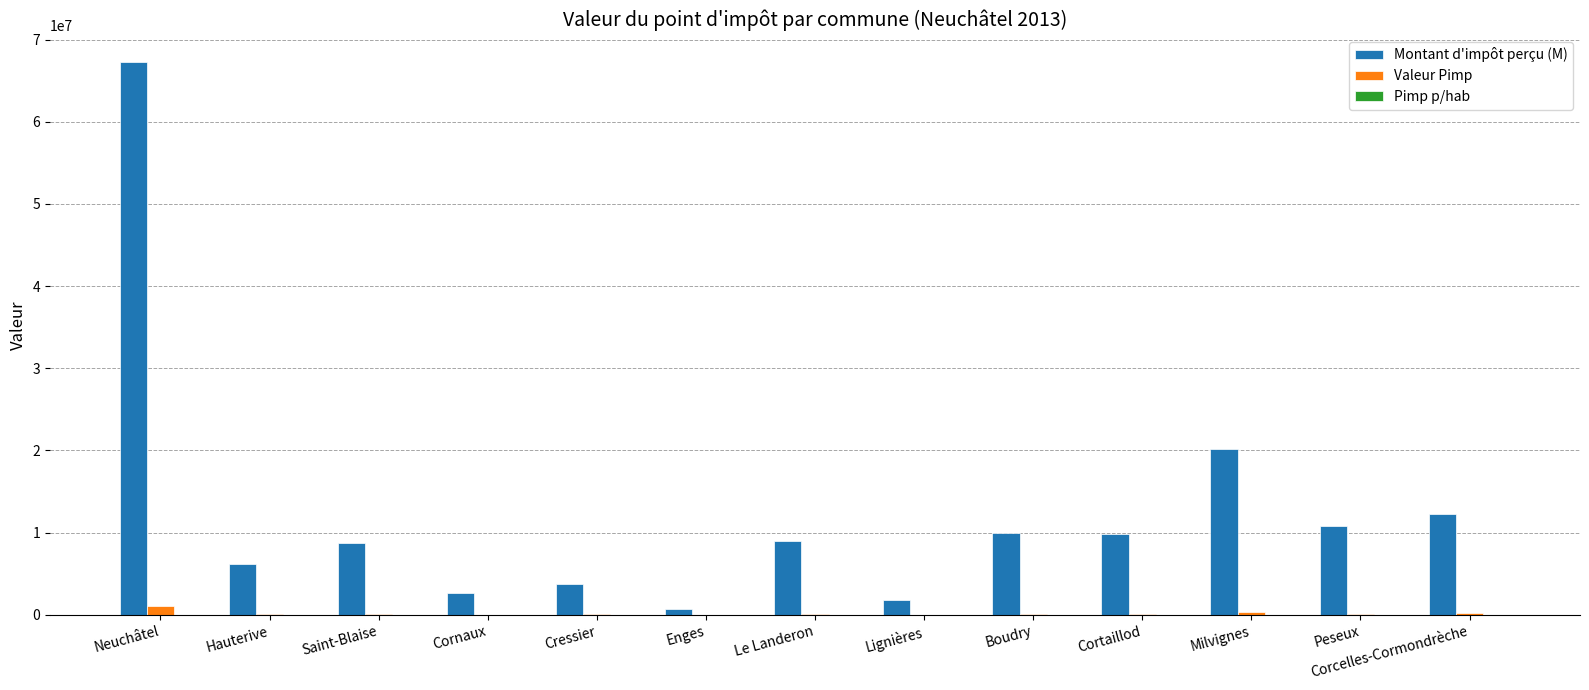

Which series has the largest total across all categories?

Montant d'impôt perçu (M)